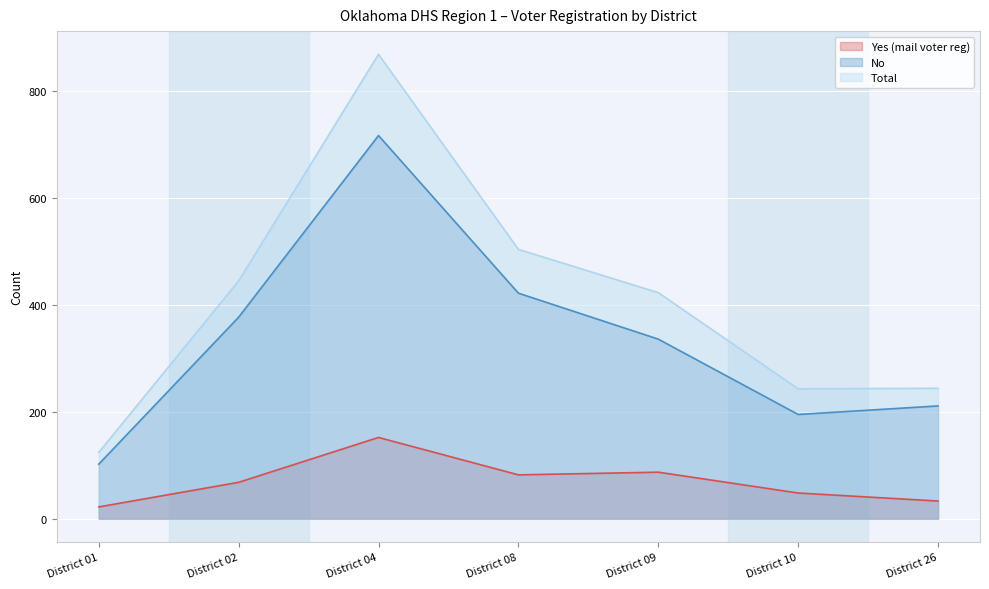

True or false: Total has a value of 445 at District 02.

True